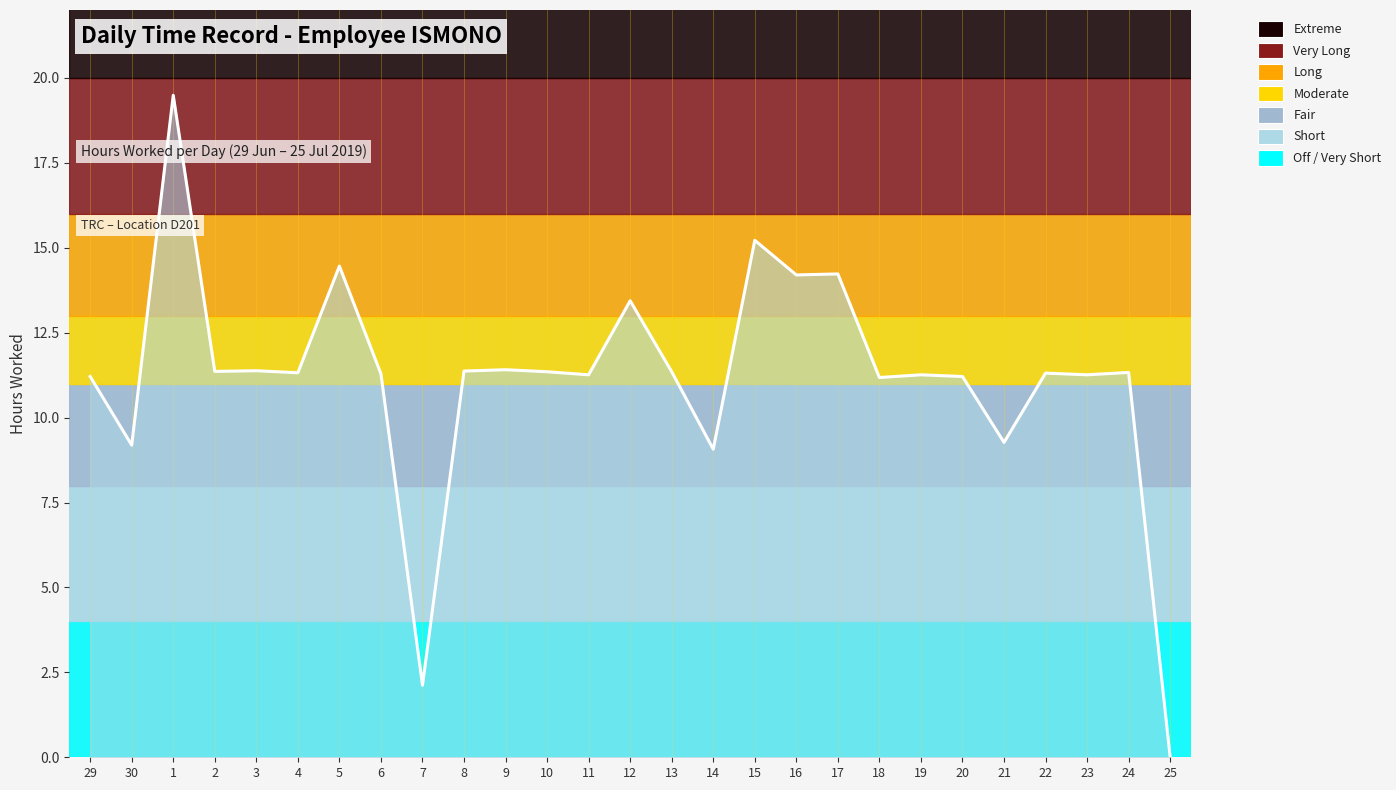

What is the change in value from 9 to 12?

+2.0